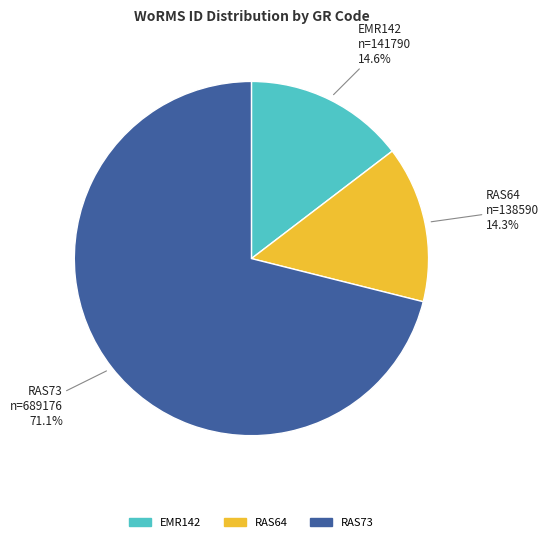

What is the largest slice in the pie chart?

RAS73